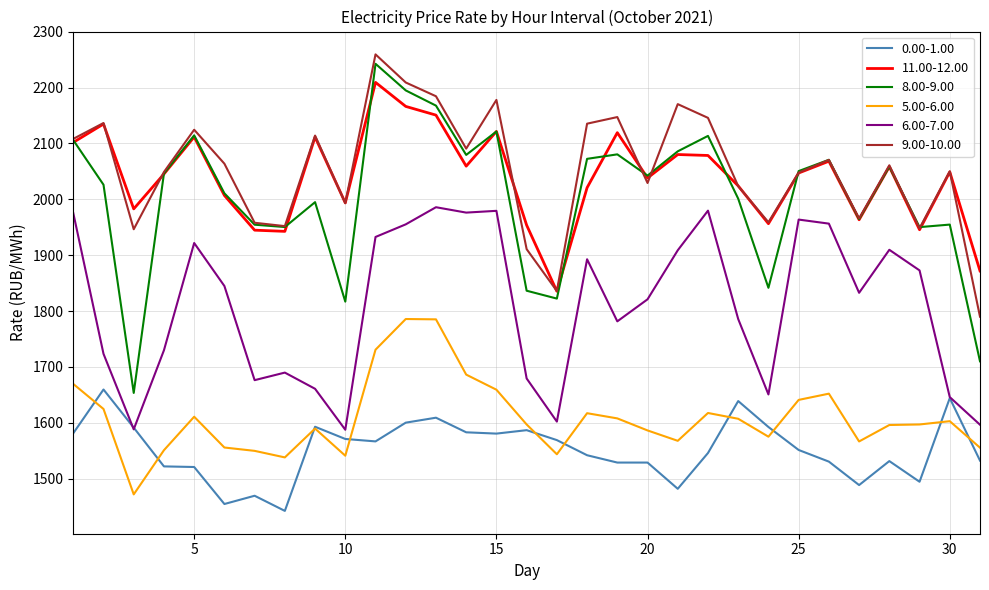

True or false: 6.00-7.00 and 11.00-12.00 intersect in this chart.

False